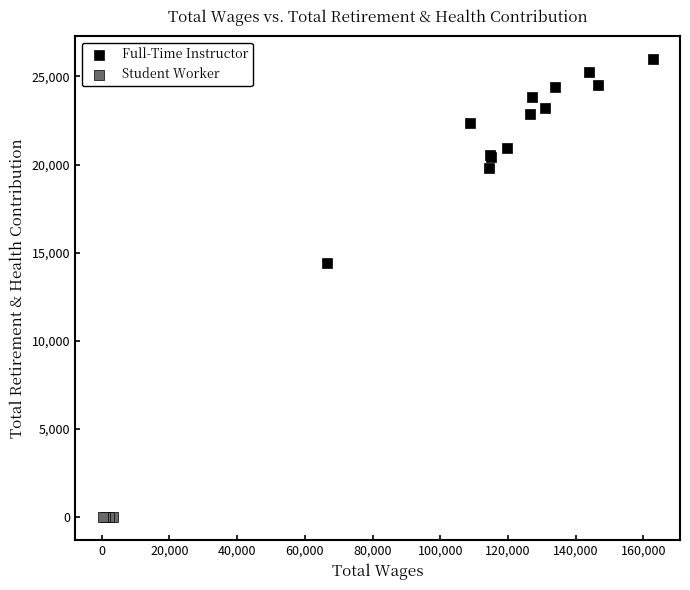

Which series reaches the maximum Y coordinate?

Full-Time Instructor